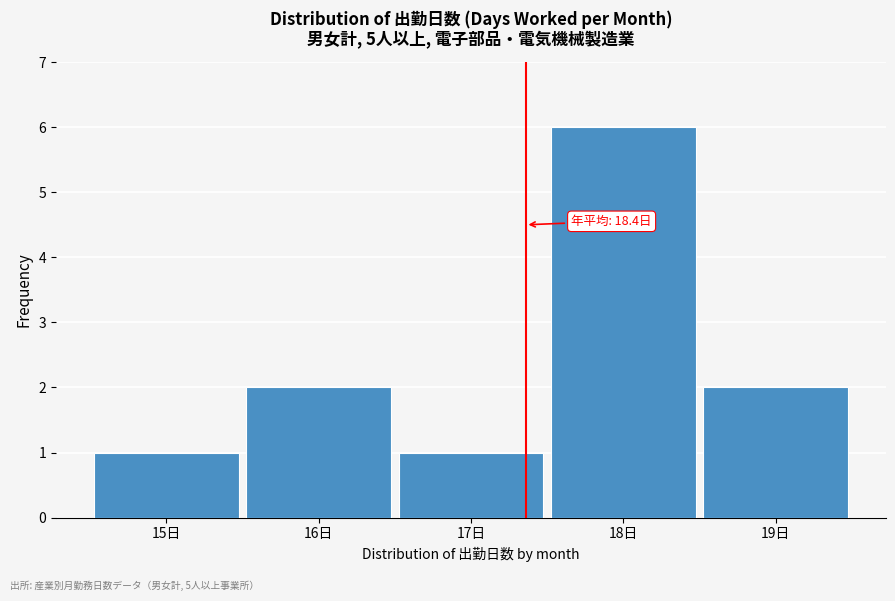

Reading left to right, list all the values displayed in this chart.

1	2	1	6	2